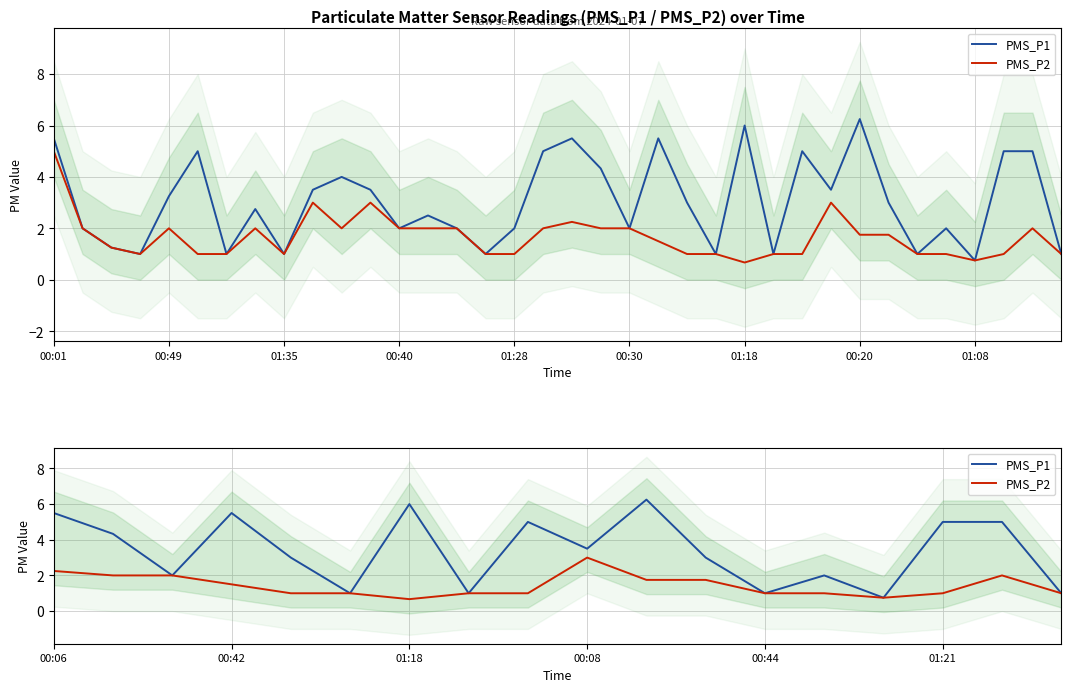

At which label does PMS_P2 first exceed 1?

00:06